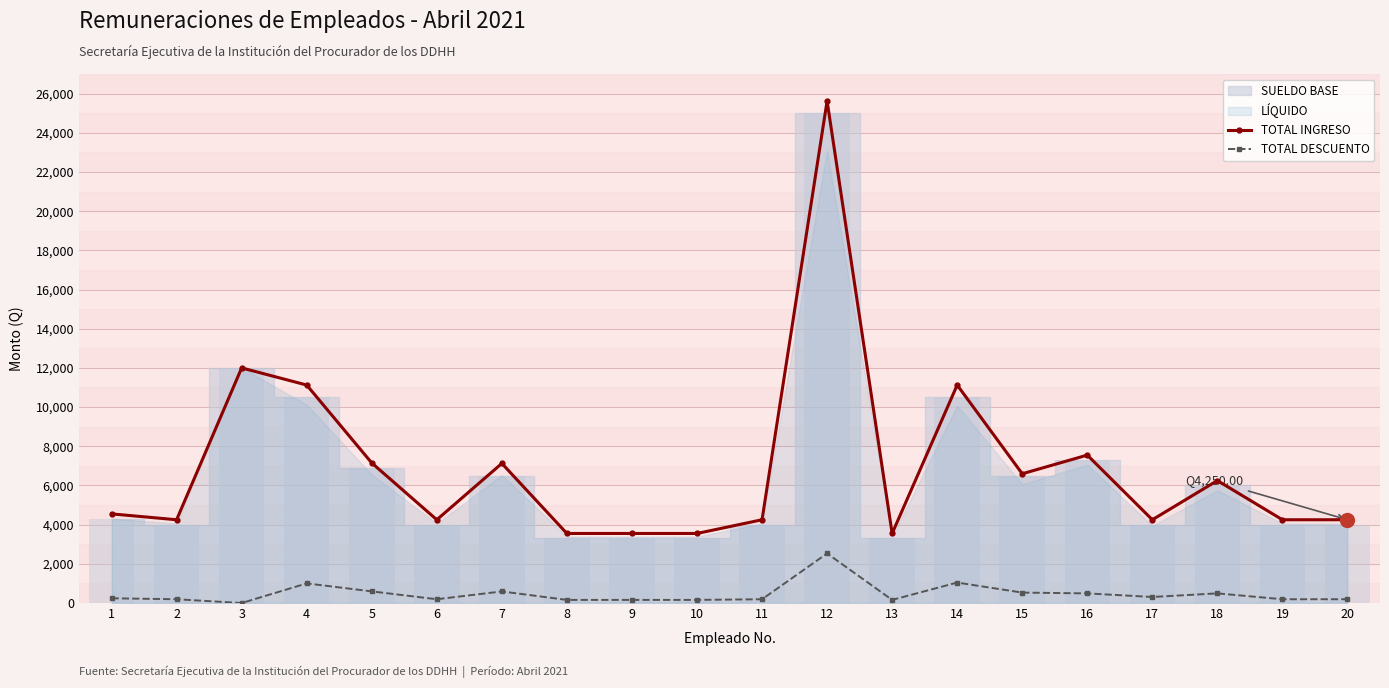

Is it true that TOTAL DESCUENTO equals 193.2 at 2?

True